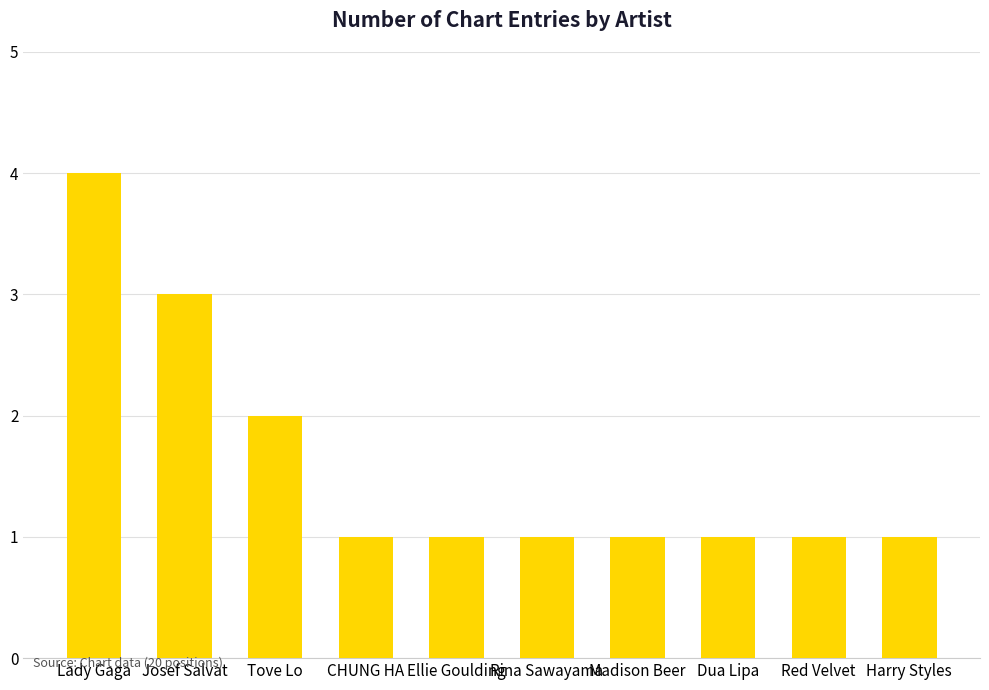

What is the difference between the maximum and minimum values?

3